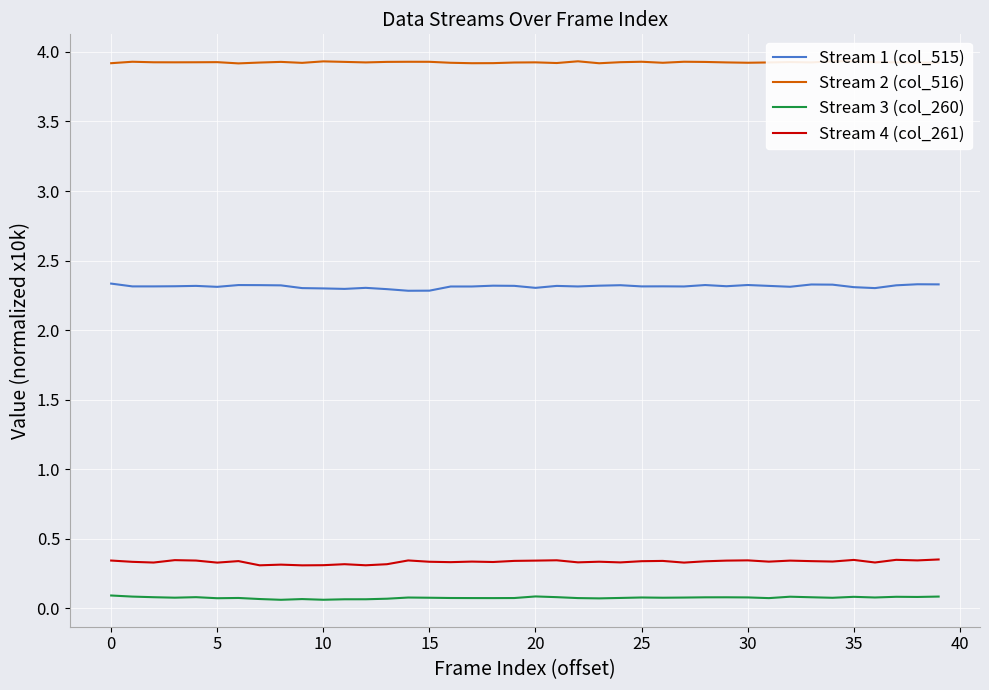

True or false: Stream 4 (col_261) has more than 0 points higher than both neighbors.

True